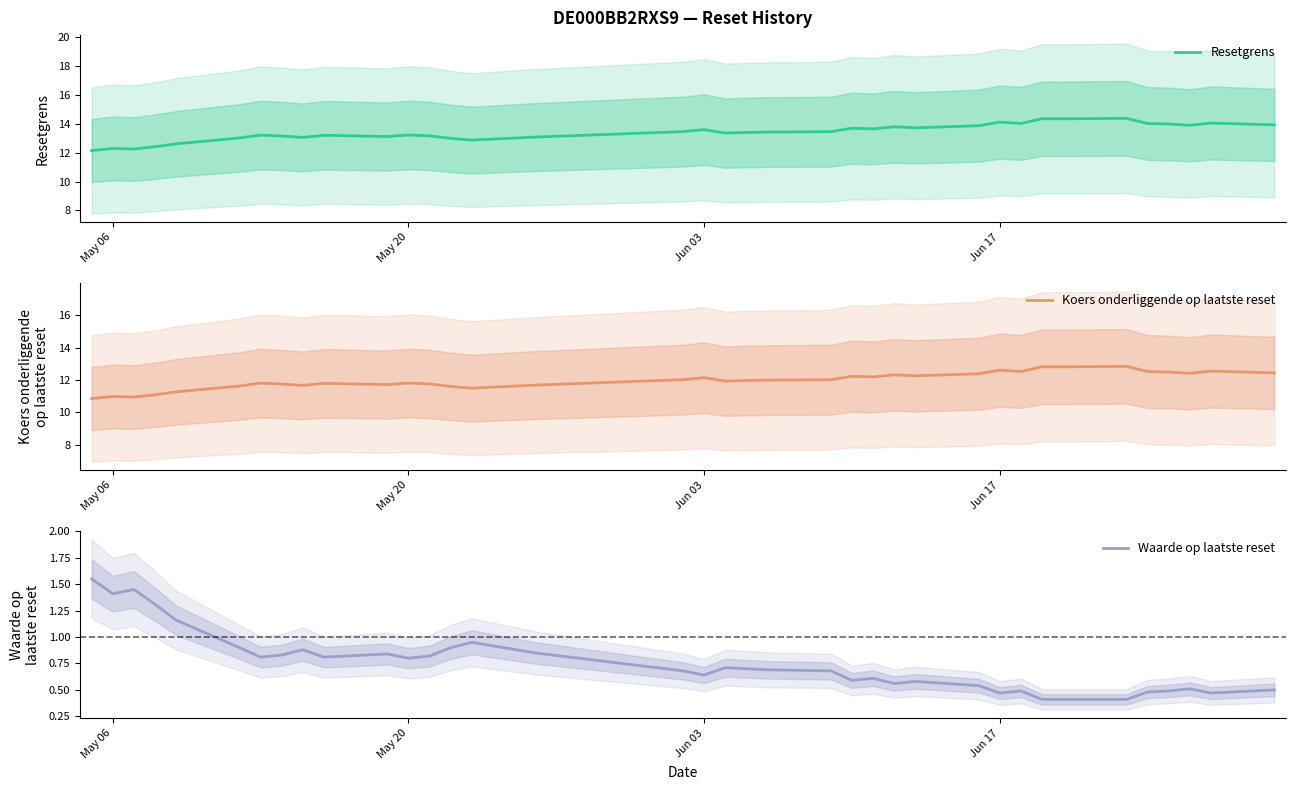

List the series in order of their peak value, lowest first.

Waarde op laatste reset, Koers onderliggende op laatste reset, Resetgrens